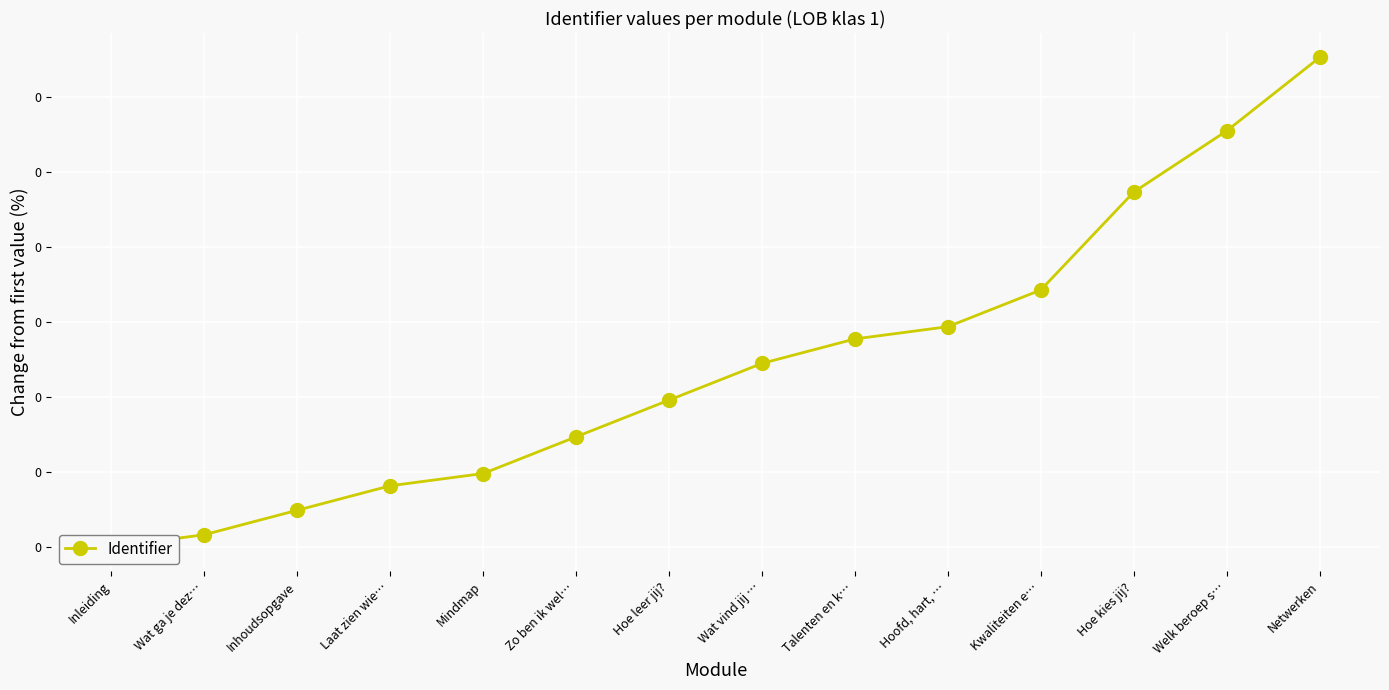

The value at Netwerken is 0.0. True or false?

True